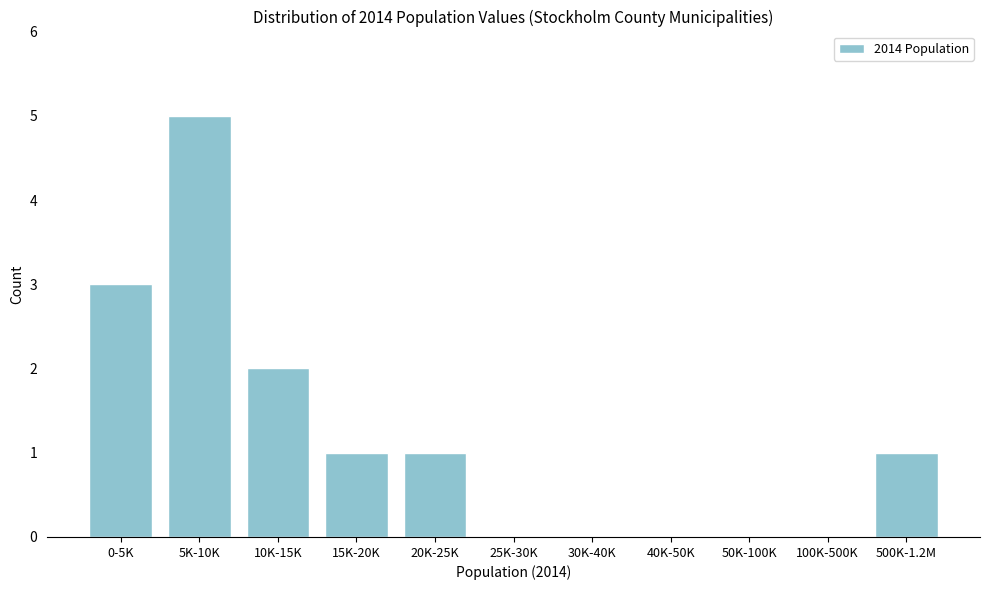

Reading right to left, list all the values displayed in this chart.

500K-1.2M=1	100K-500K=0	50K-100K=0	40K-50K=0	30K-40K=0	25K-30K=0	20K-25K=1	15K-20K=1	10K-15K=2	5K-10K=5	0-5K=3